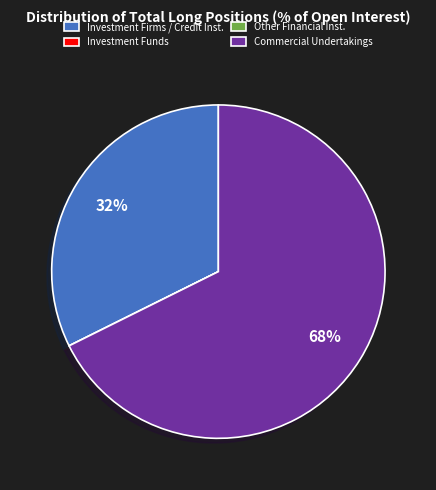

Is Commercial Undertakings the majority of the pie?

Yes